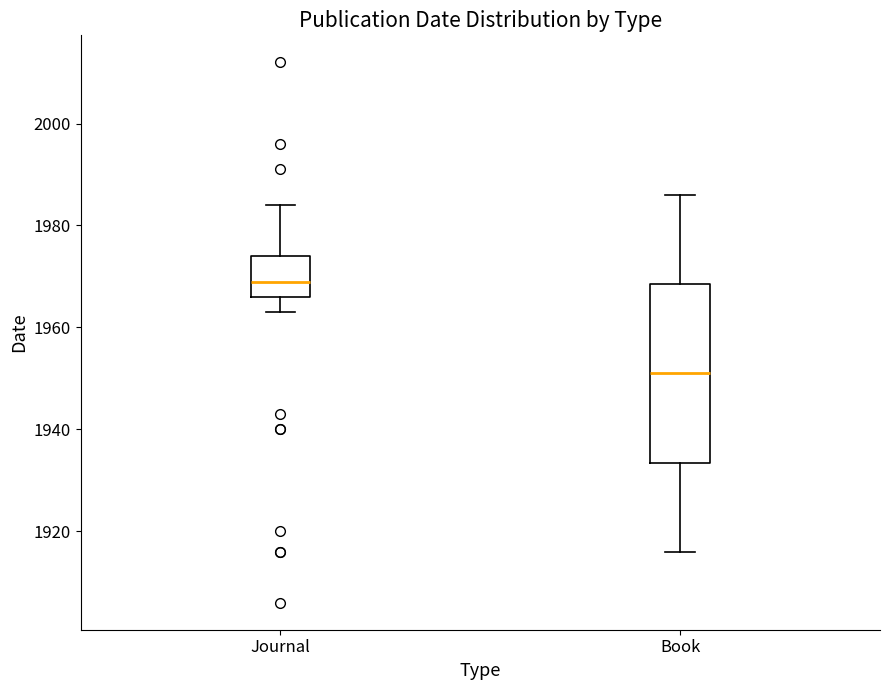

Which box's median line is the highest?

Journal